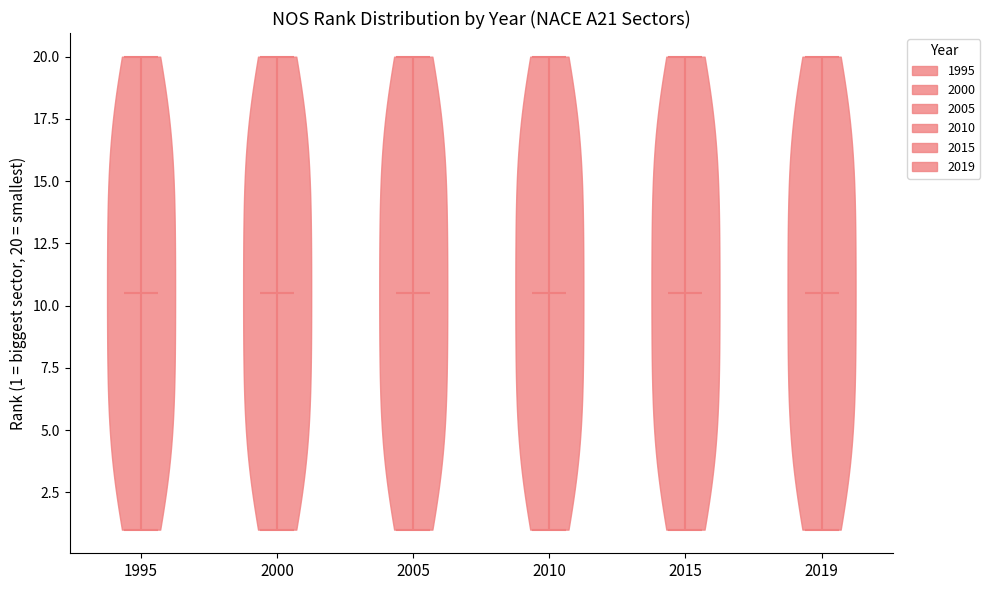

Reading left to right, read every violin against the y-axis: where its median line is, and the lowest and highest points it reaches. The values are not printed on the chart, so give them approximately, as read against the axis.

1995: median line 10.5, lowest point 1.0, highest point 20.0
2000: median line 10.5, lowest point 1.0, highest point 20.0
2005: median line 10.5, lowest point 1.0, highest point 20.0
2010: median line 10.5, lowest point 1.0, highest point 20.0
2015: median line 10.5, lowest point 1.0, highest point 20.0
2019: median line 10.5, lowest point 1.0, highest point 20.0